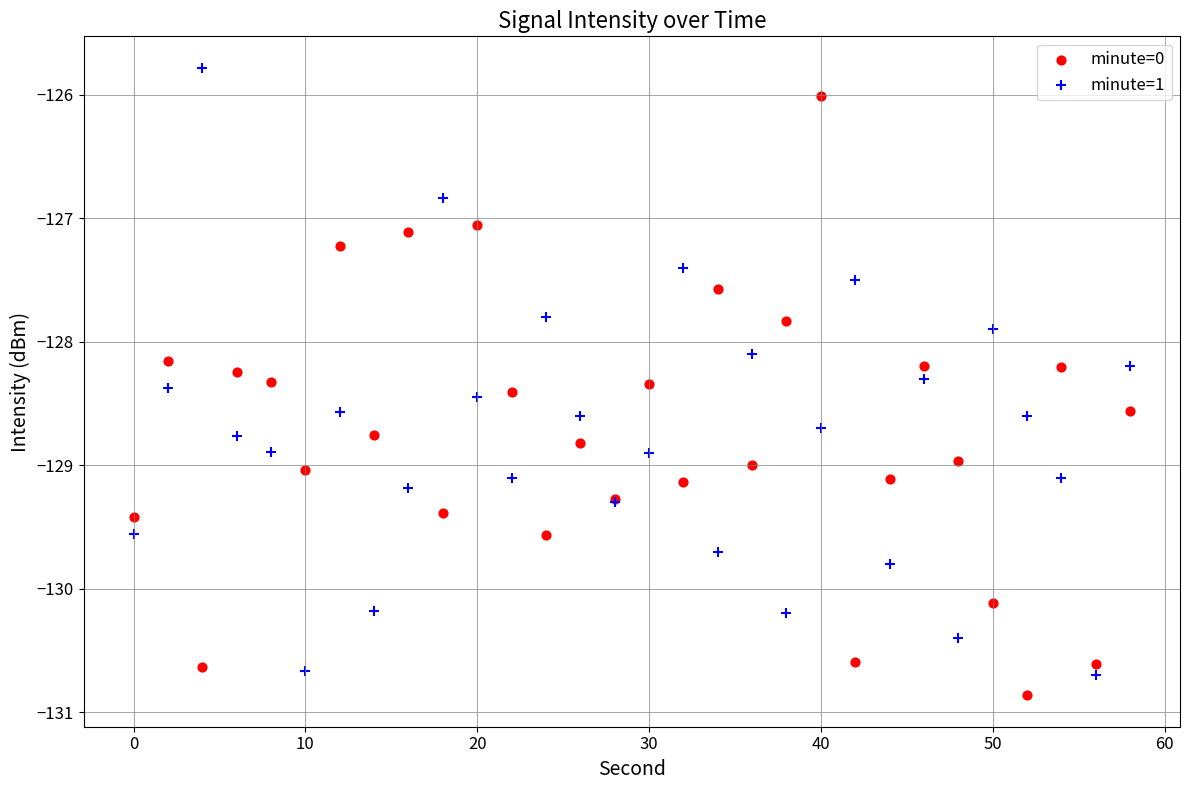

Which series reaches the maximum Y coordinate?

minute=1